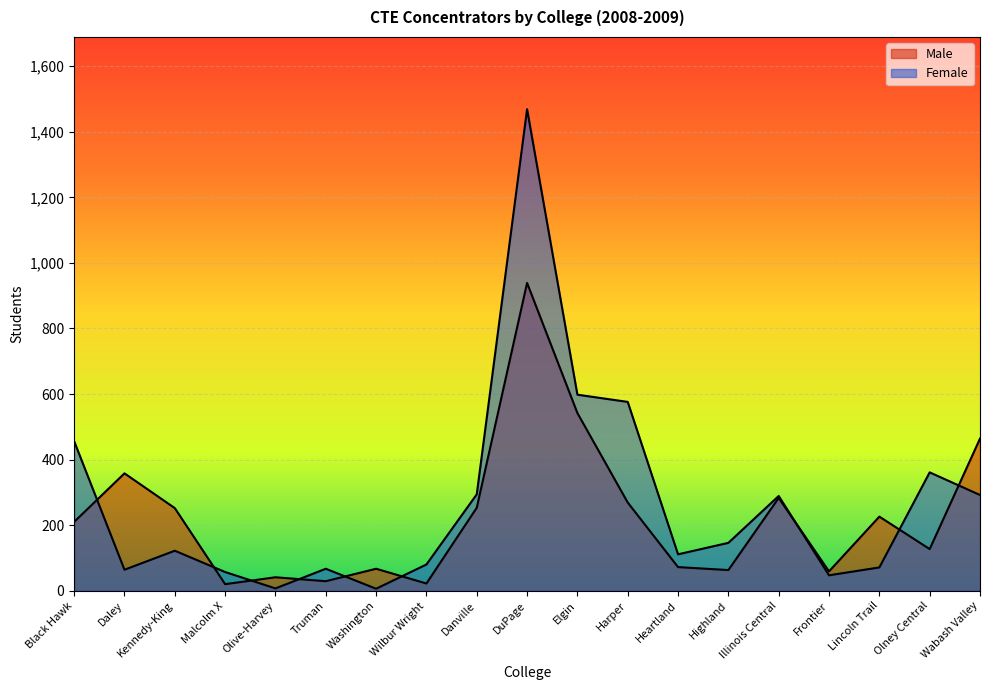

At which label does Male reach its peak?

DuPage